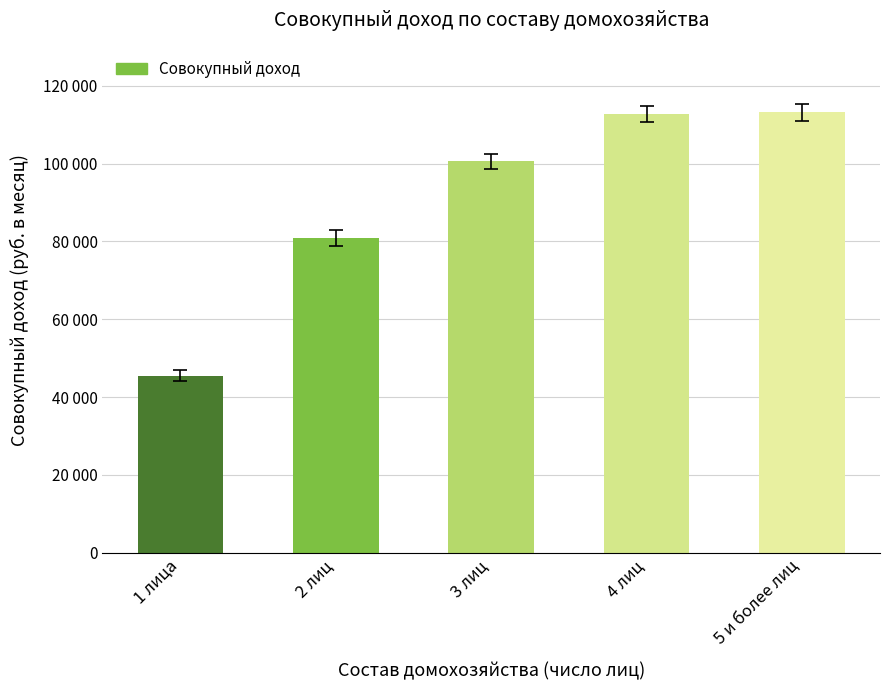

Reading right to left, what are all the values shown in this chart?

113144.2	112723.5	100549.4	80922.0	45487.6